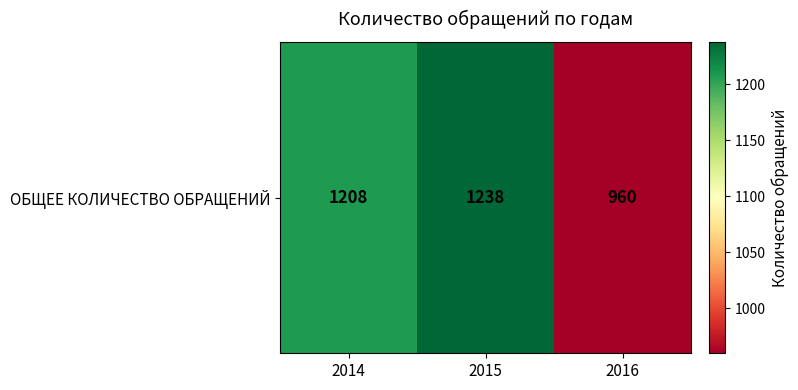

Rank the categories by value from lowest to highest.

2016, 2014, 2015